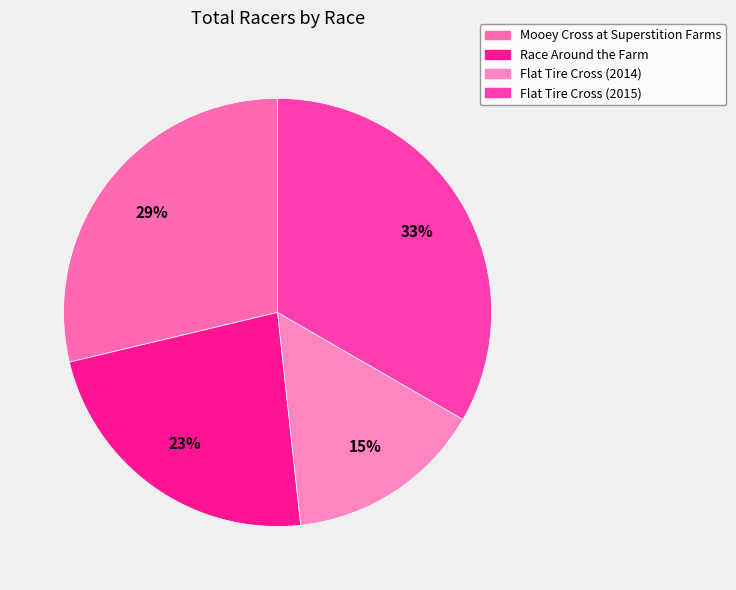

What is the total percentage of Race Around the Farm and Flat Tire Cross (2015)?

56.3%